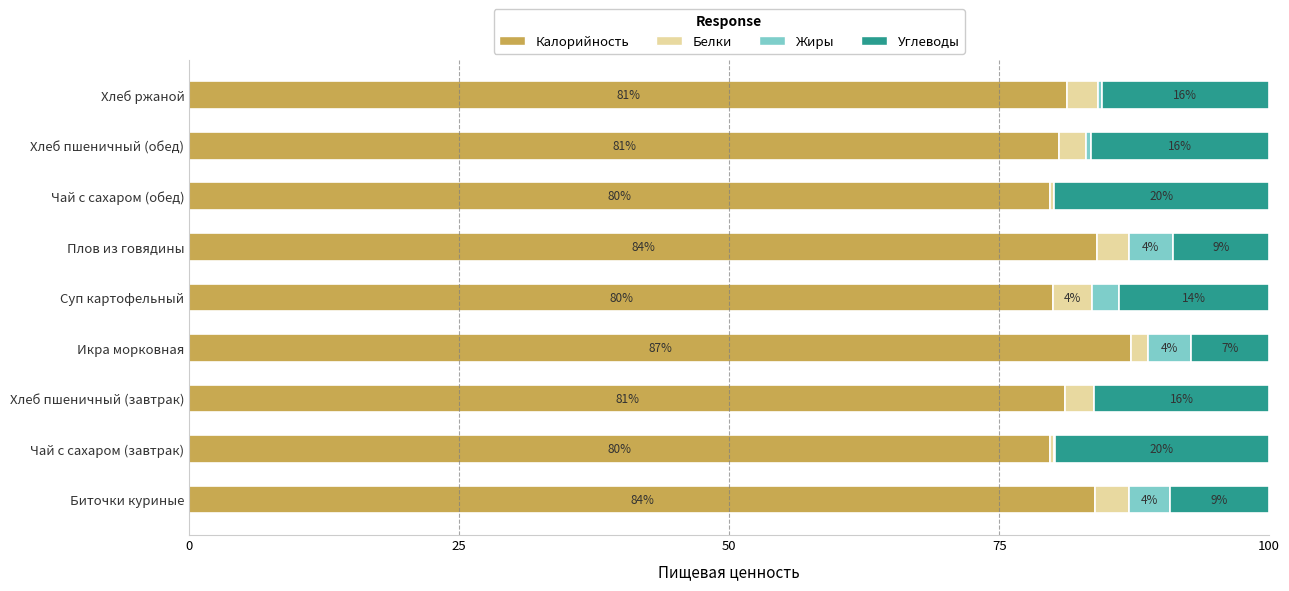

How many categories are shown in the chart?

9